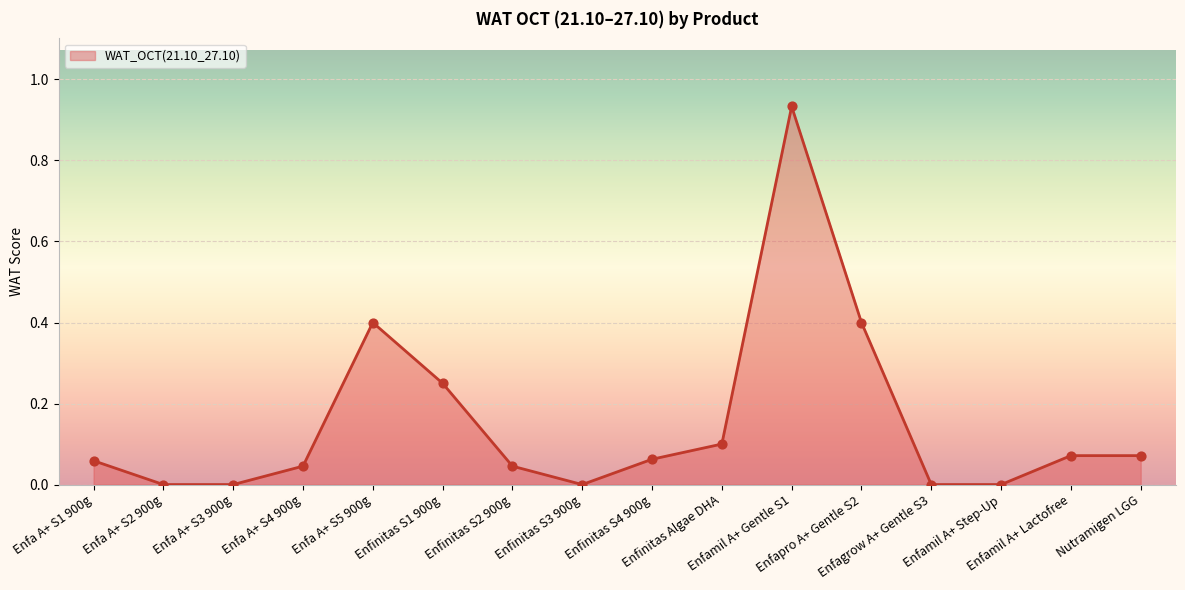

Which has a higher value, Enfamil A+ Lactofree or Enfinitas S3 900g?

Enfamil A+ Lactofree